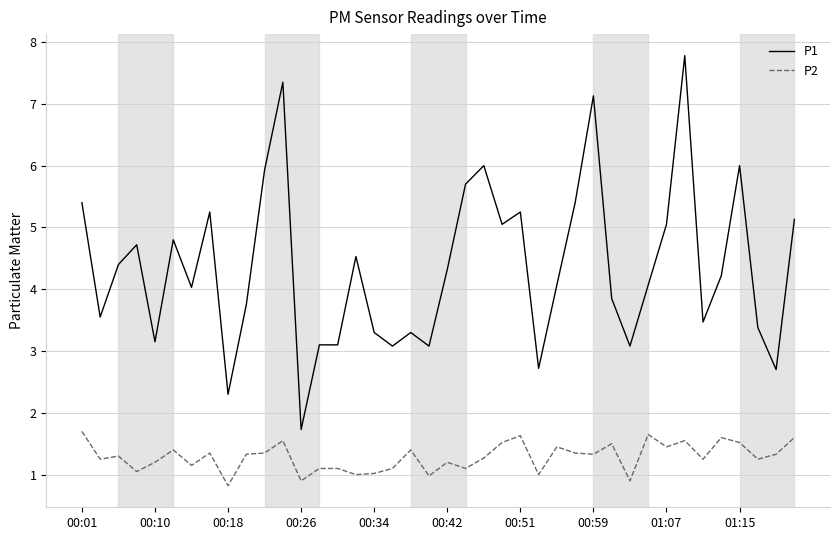

List the series in order of their peak value, lowest first.

P2, P1